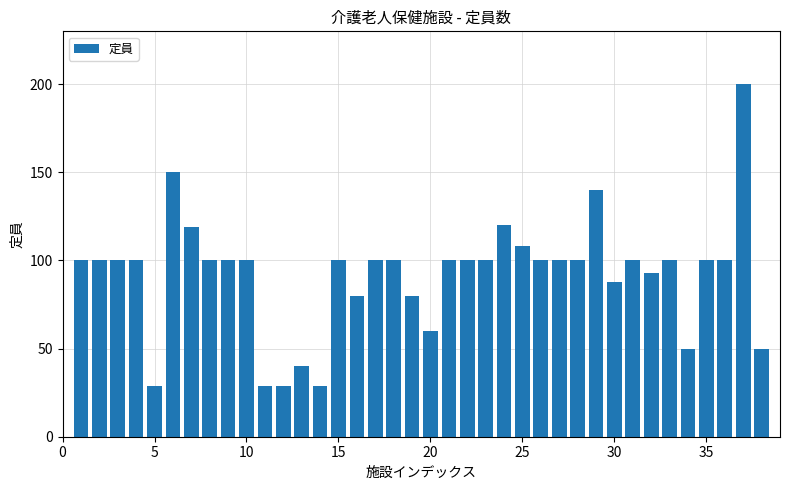

What is the difference between the maximum and minimum values?

171